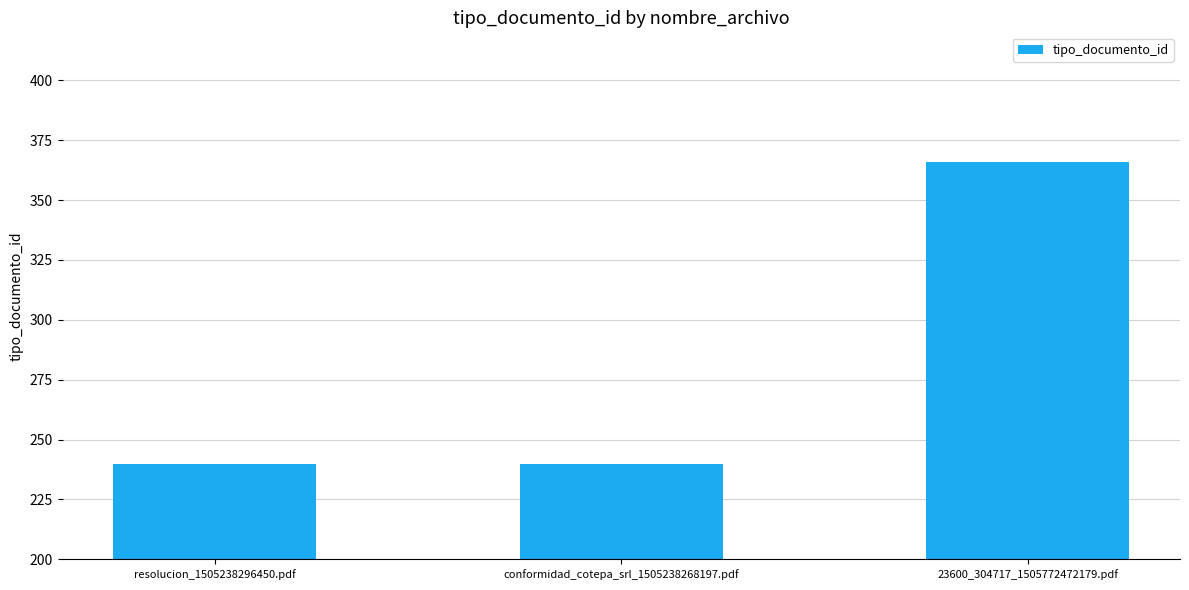

What is the value of the 3rd bar from the left?

366